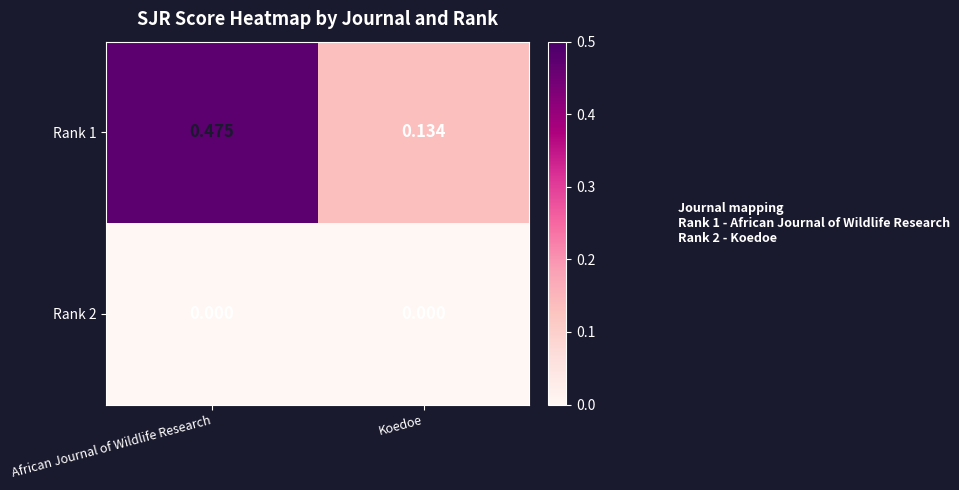

Which category has the highest value across all series?

African Journal of Wildlife Research